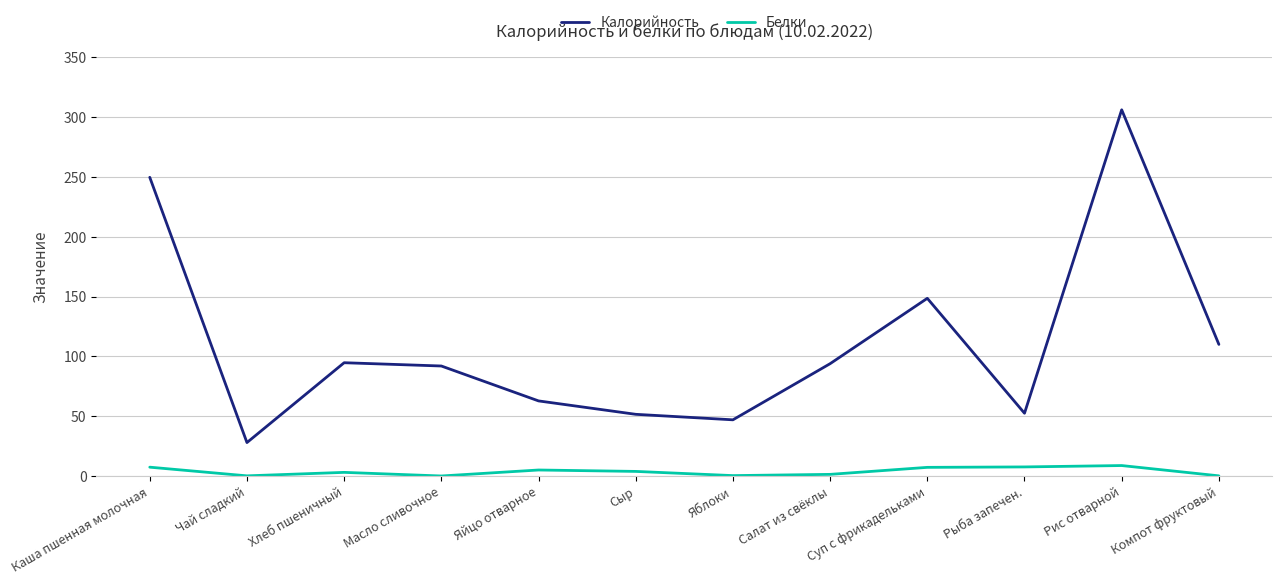

List the series in order of their overall mean, highest first.

Калорийность, Белки